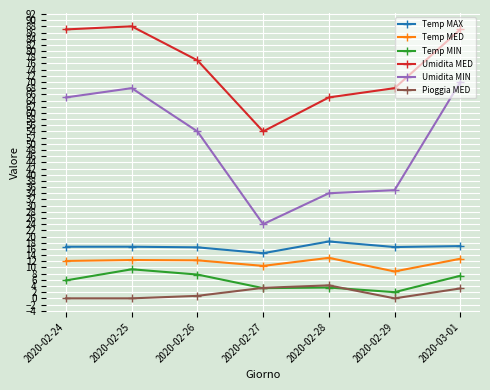

True or false: Umidita MIN has a value of 39.5 at 2020-03-01.

False